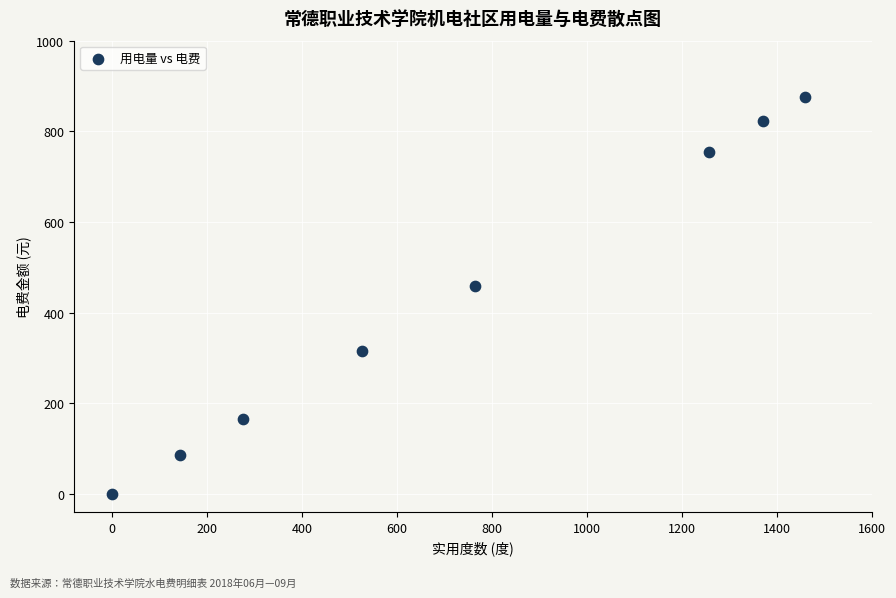

What is the average X value?

724.2